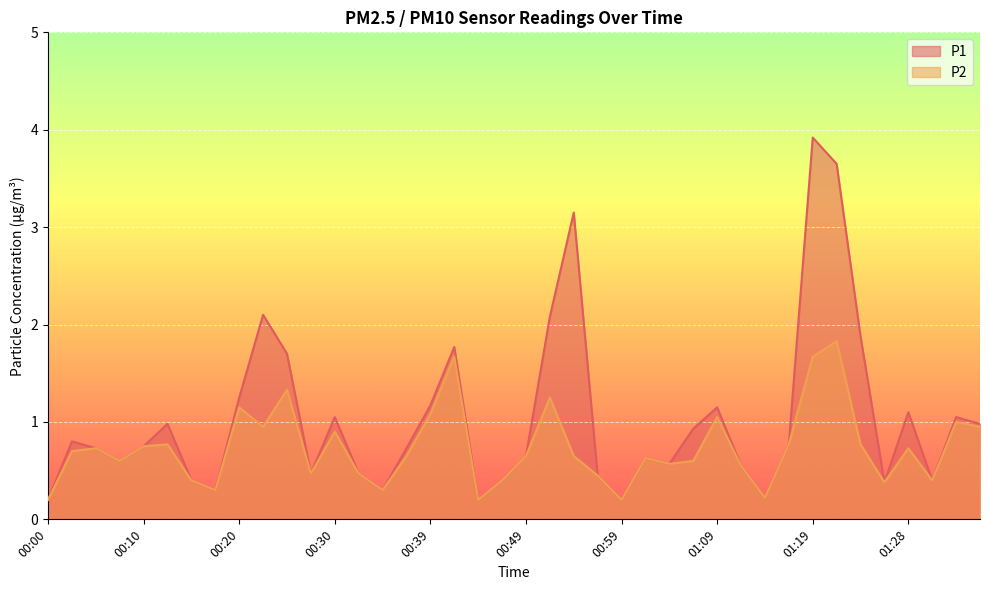

Which series has the largest range (max minus min)?

P1